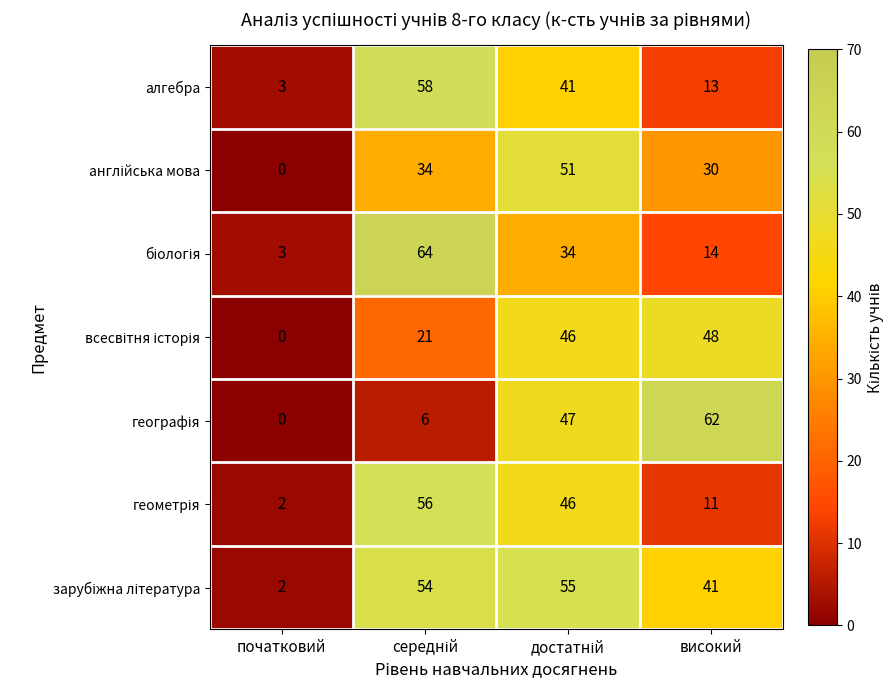

Is it true that алгебра equals 22 at високий?

False